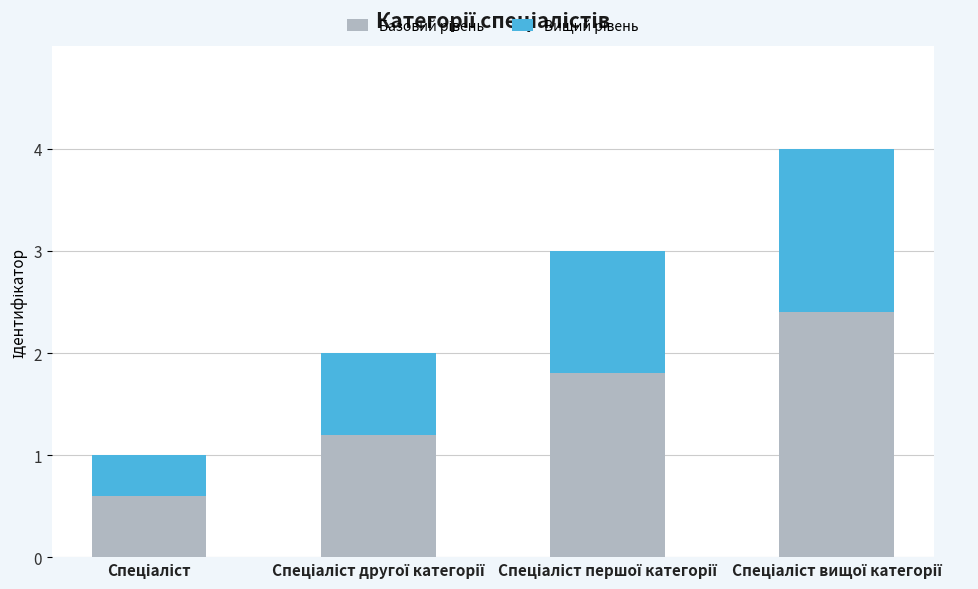

At which category is the sum across all series the highest?

Спеціаліст вищої категорії